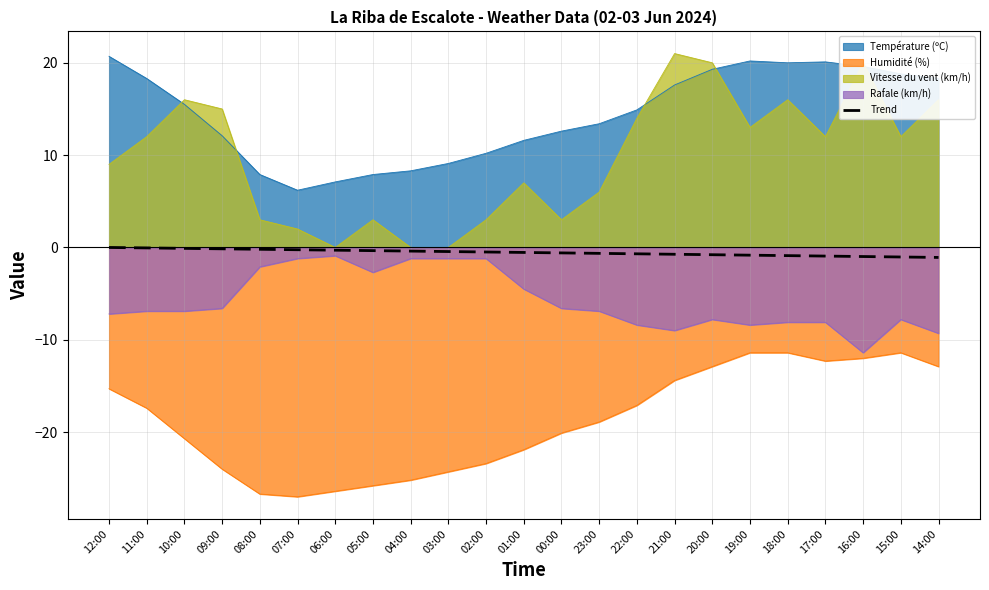

What is the difference between the maximum and minimum values?

1.1